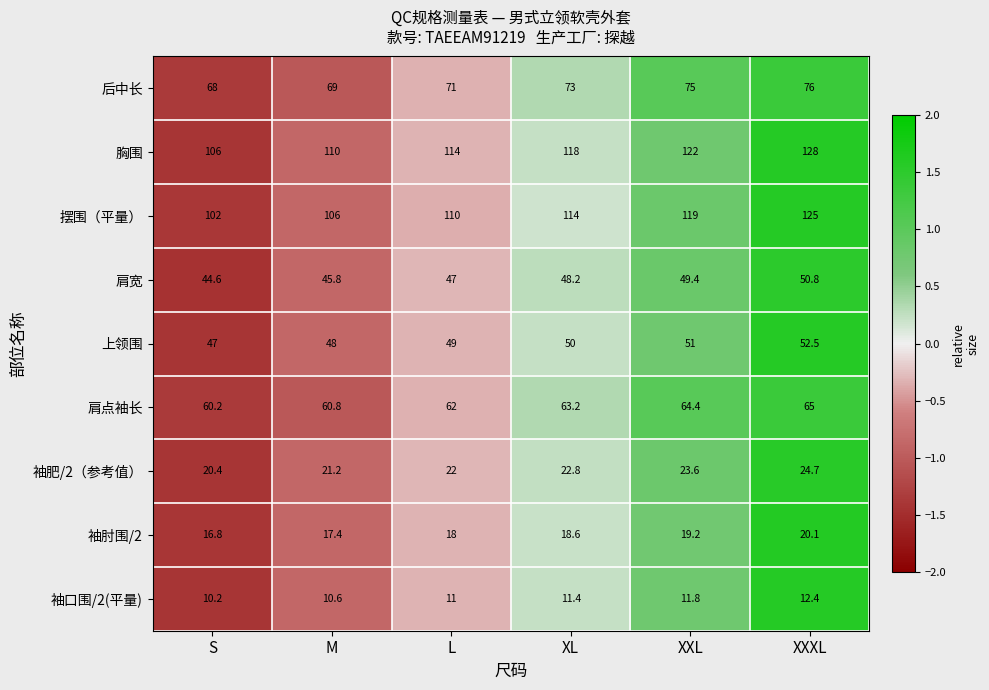

Which series has the widest spread of values?

摆围（平量）